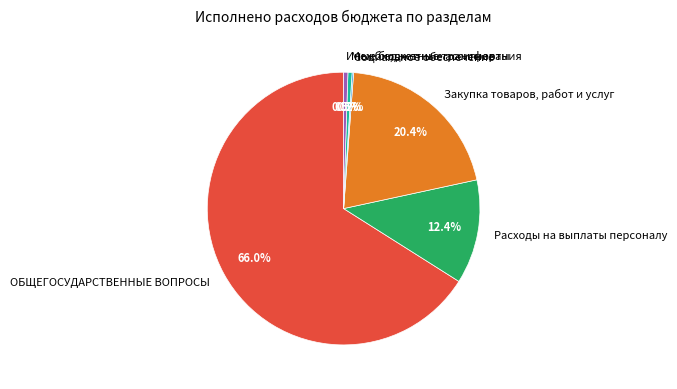

Between Расходы на выплаты персоналу and ОБЩЕГОСУДАРСТВЕННЫЕ ВОПРОСЫ, which is larger?

ОБЩЕГОСУДАРСТВЕННЫЕ ВОПРОСЫ